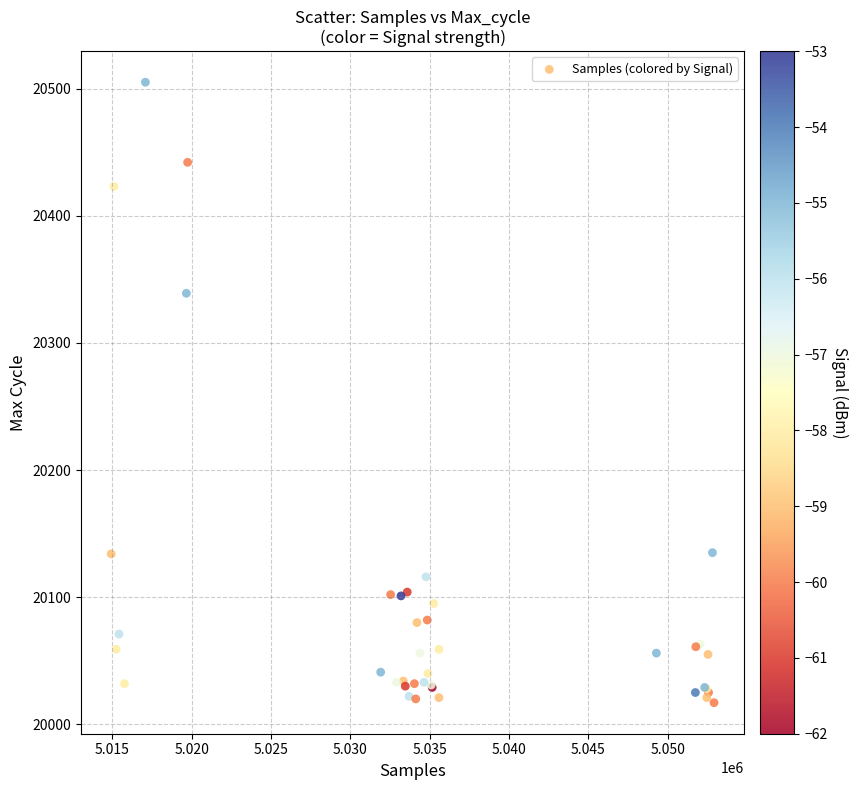

What Y value in the scatter plot is closest to 20261?

20339